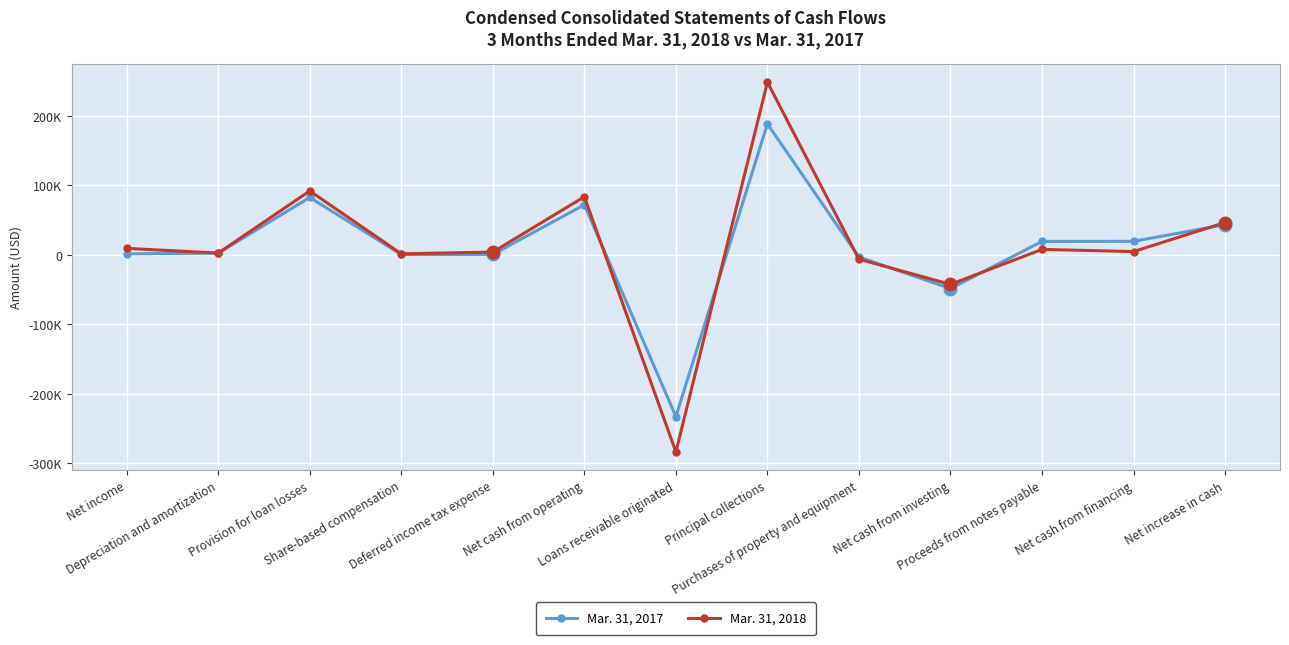

What is the smallest value displayed?

-283461